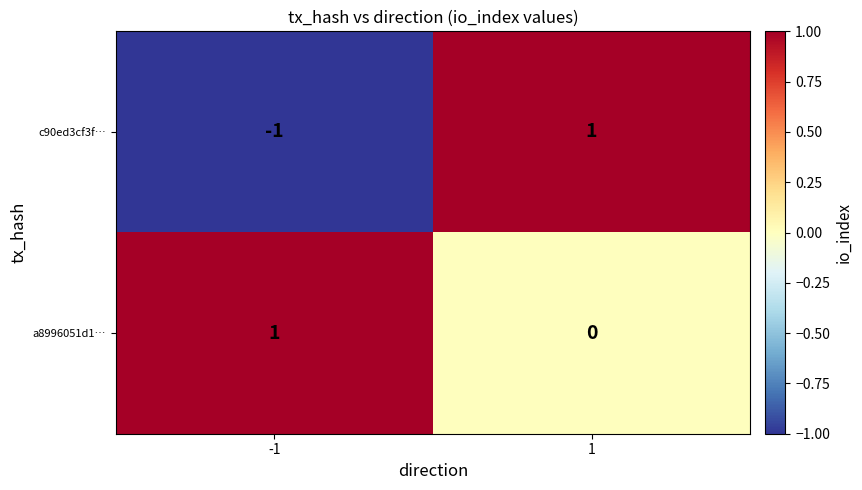

Between -1 and 1, which series saw the biggest shift?

c90ed3cf3f…